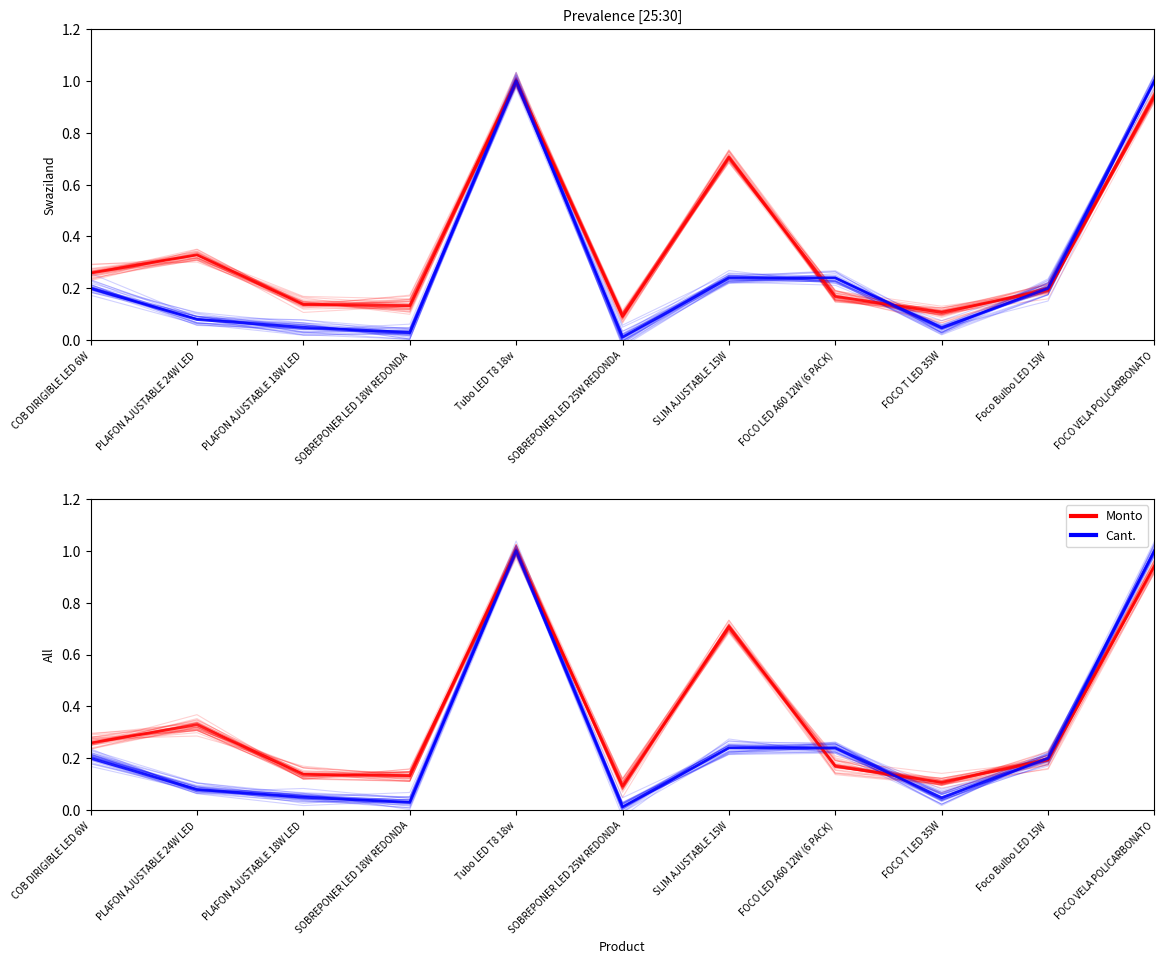

Between SOBREPONER LED 25W REDONDA and PLAFON AJUSTABLE 18W LED, which is larger?

PLAFON AJUSTABLE 18W LED